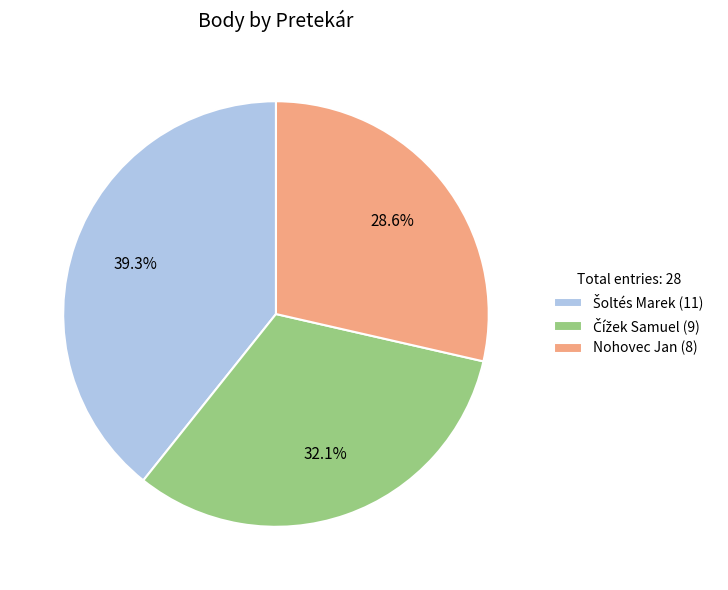

What percentage is NOT represented by Nohovec Jan (8)?

71.4%